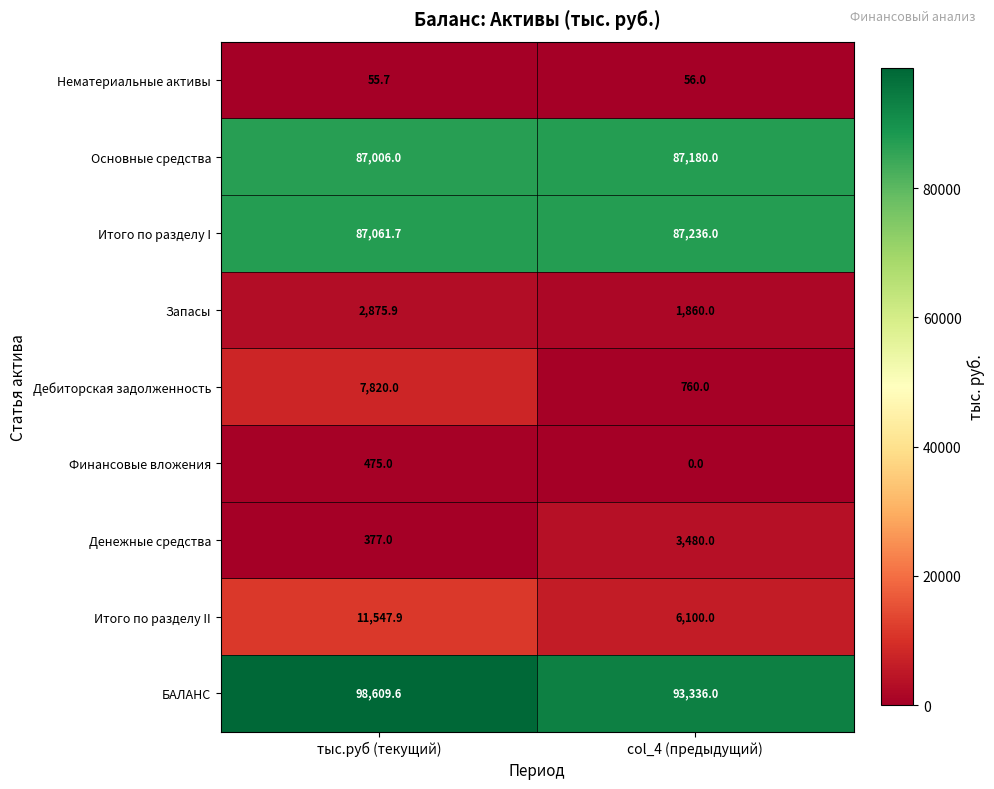

Which series changed the most between тыс.руб (текущий) and col_4 (предыдущий)?

Дебиторская задолженность